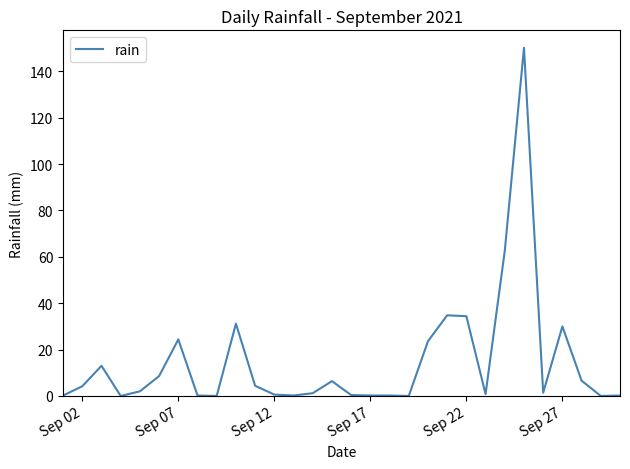

Count the number of categories in the chart.

30